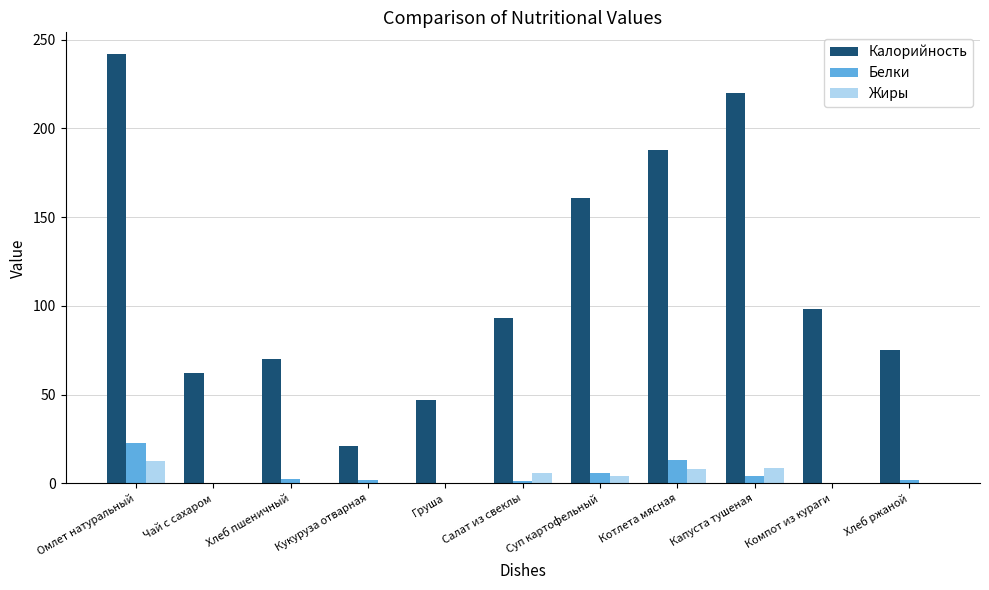

What is the greatest value displayed?

242.0